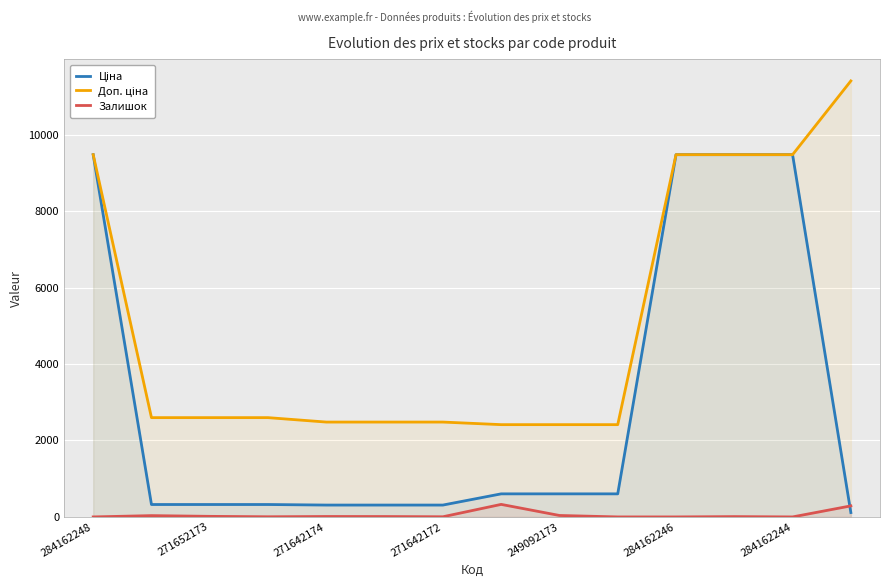

What is the spread (max minus min) of values at 284162246?

9480.1